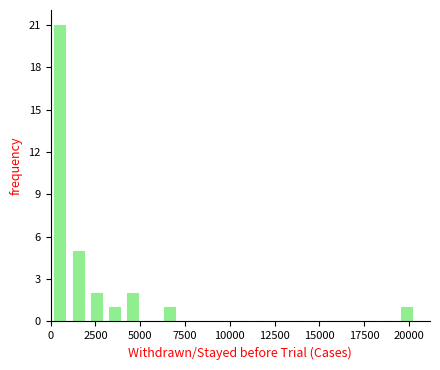

Read against the x-axis, roughly where is the centre of the tallest bar?

500